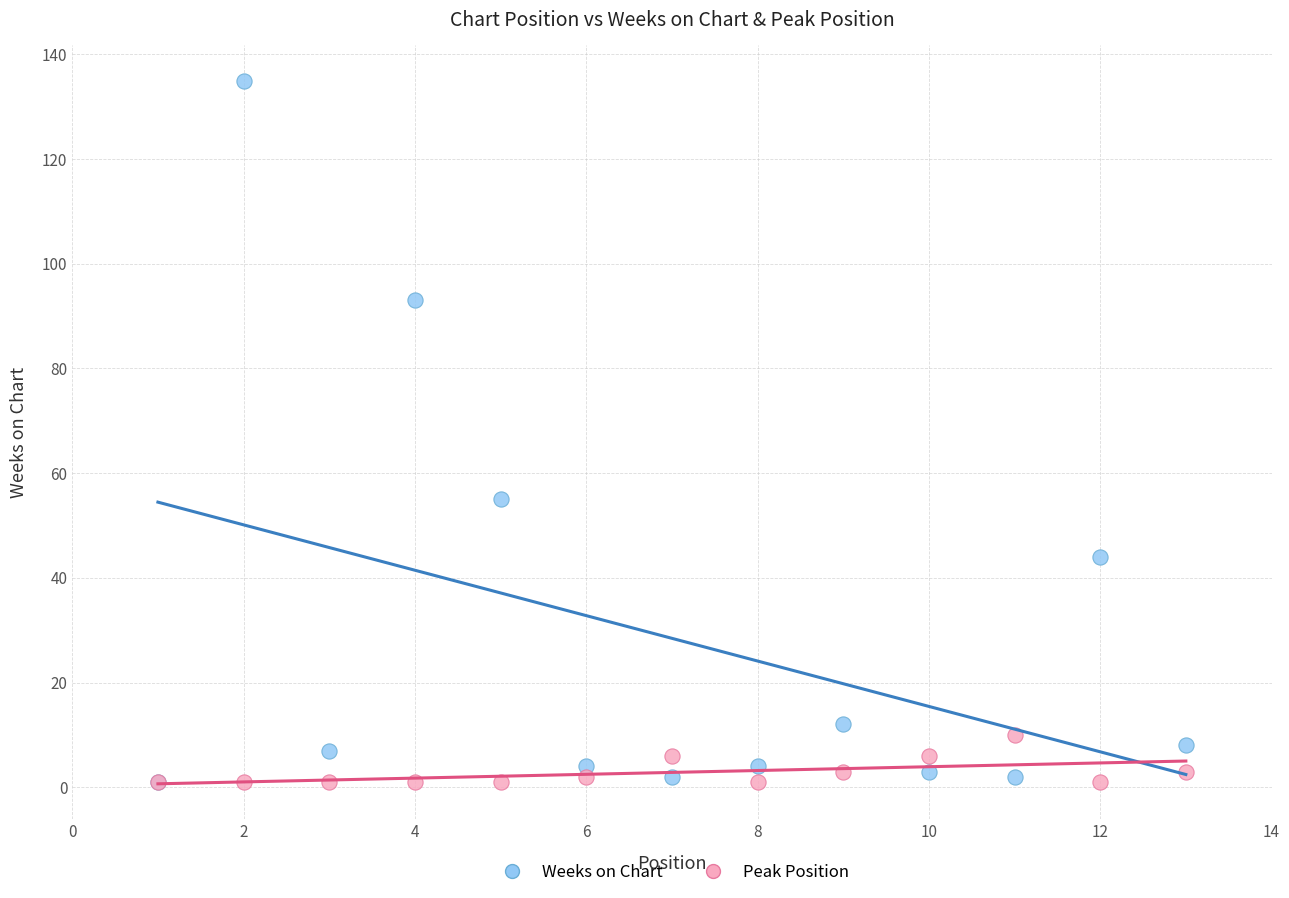

Which series has the widest spread of Y values?

Weeks on Chart